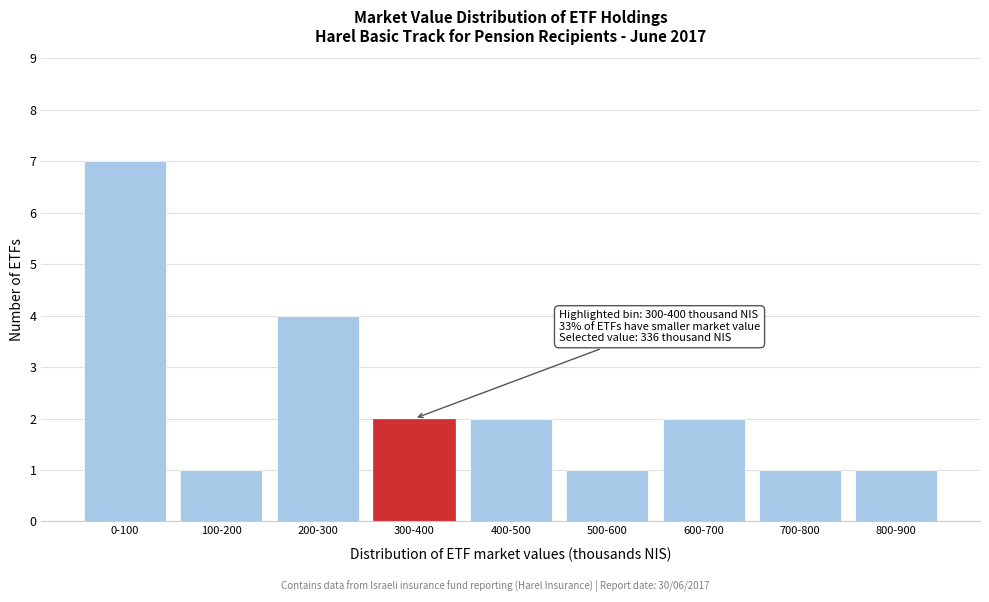

Reading right to left, list all the values displayed in this chart.

800-900=1	700-800=1	600-700=2	500-600=1	400-500=2	300-400=2	200-300=4	100-200=1	0-100=7